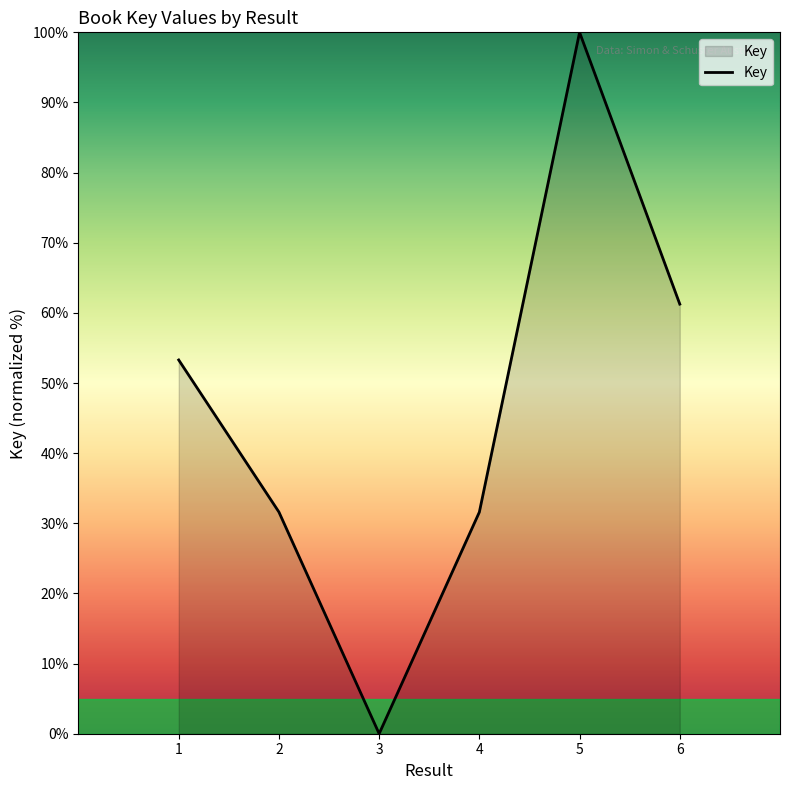

What is the average value?

46.3